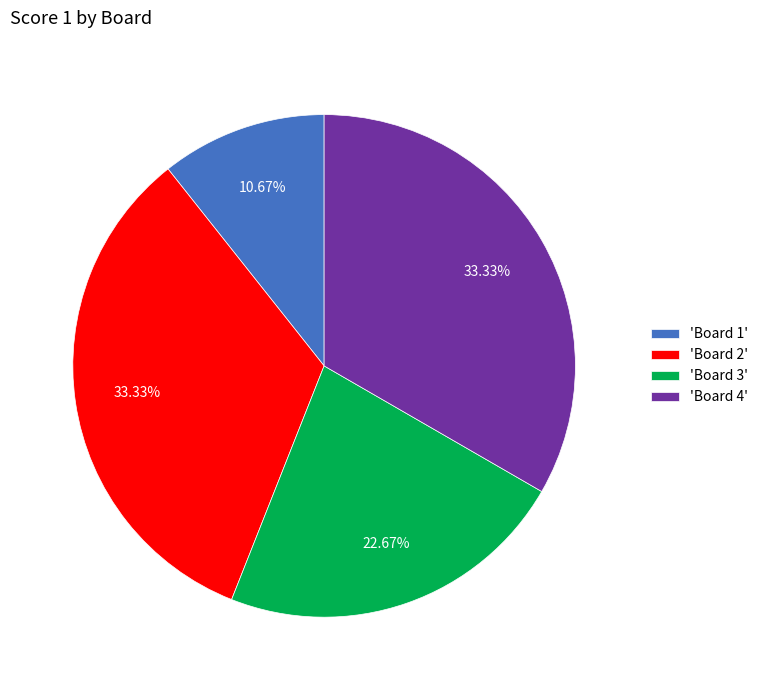

Is there a majority slice in this chart?

No